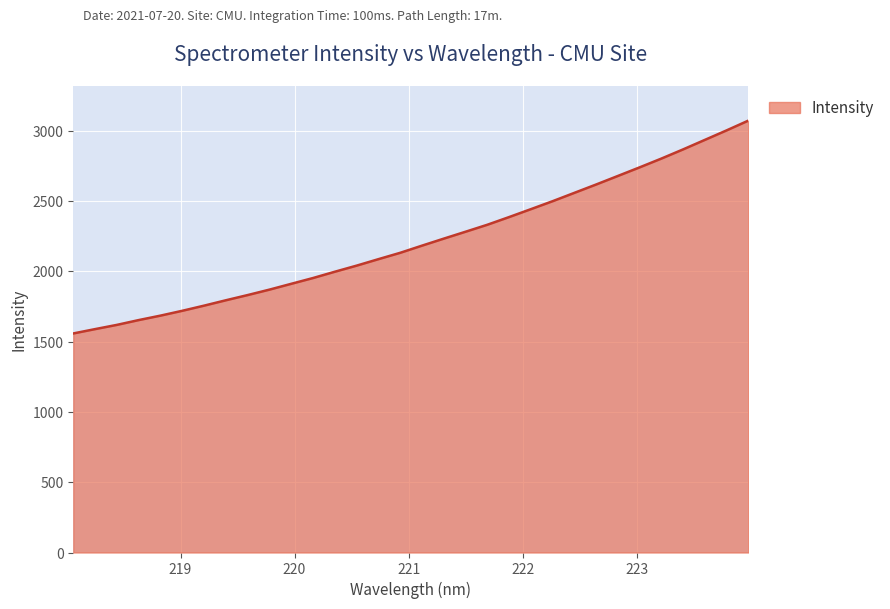

What is the difference between the maximum and minimum values?

1513.5